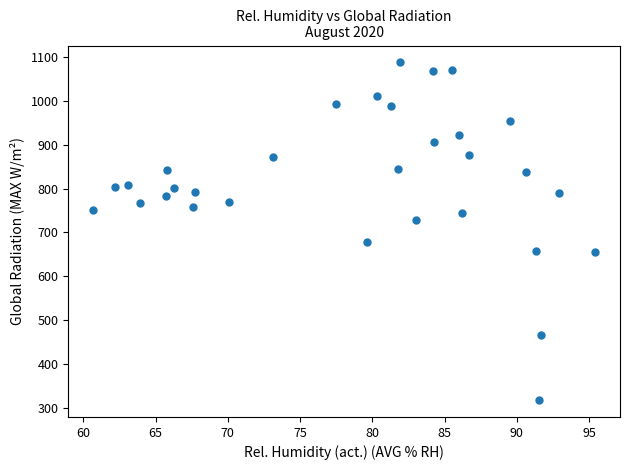

What is the range of Y values (max minus min)?

771.2